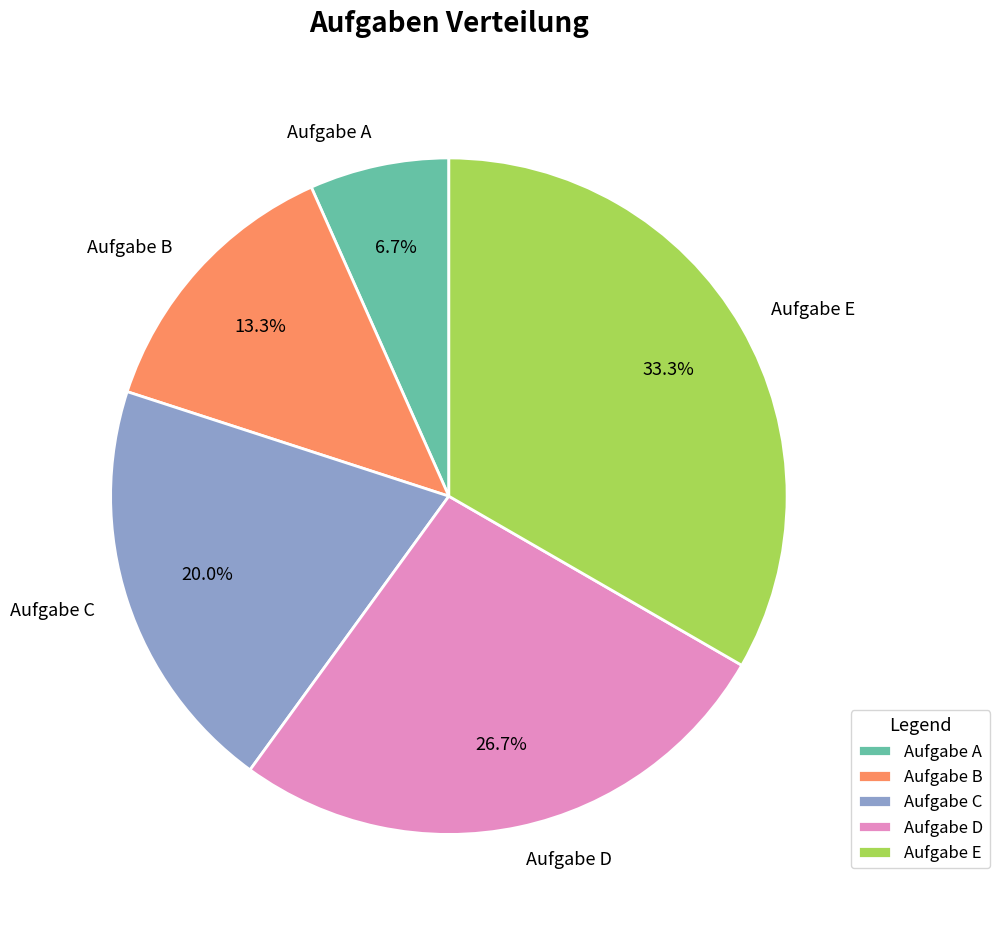

To the nearest percent, what percentage of the pie is Aufgabe E?

33%